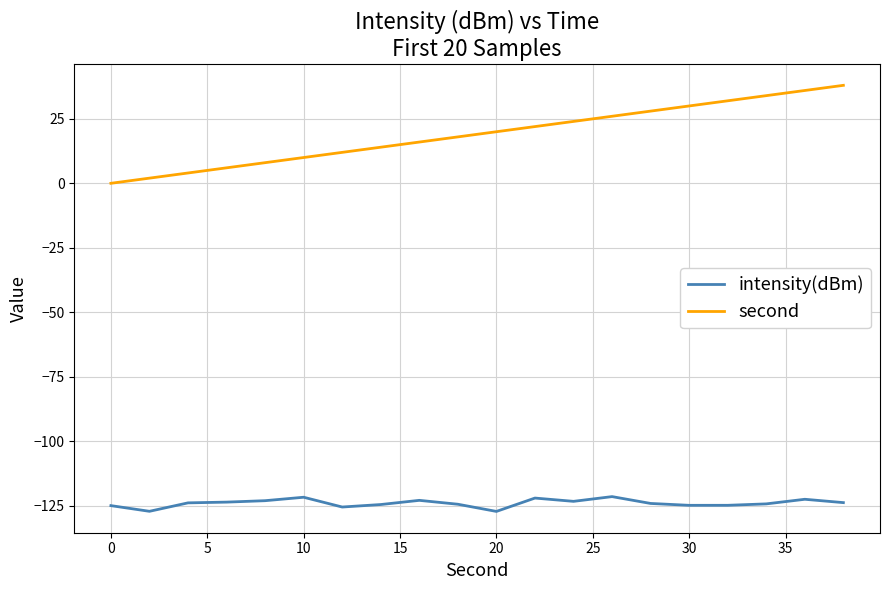

What is the lowest value of the intensity(dBm) series?

-127.3